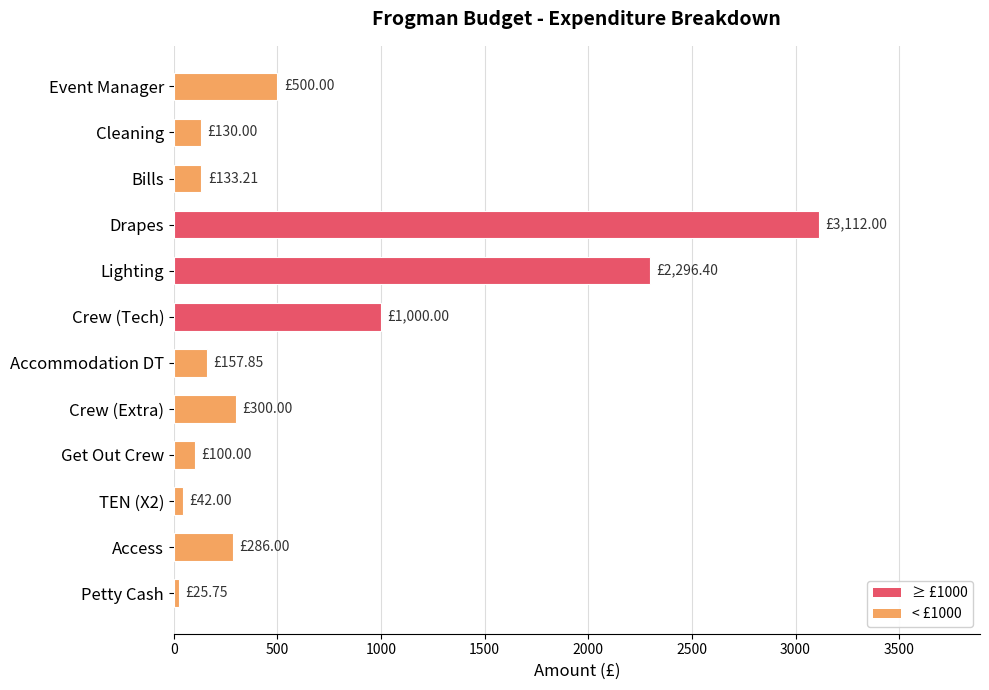

What is the label of the 9th bar from the bottom?

Drapes